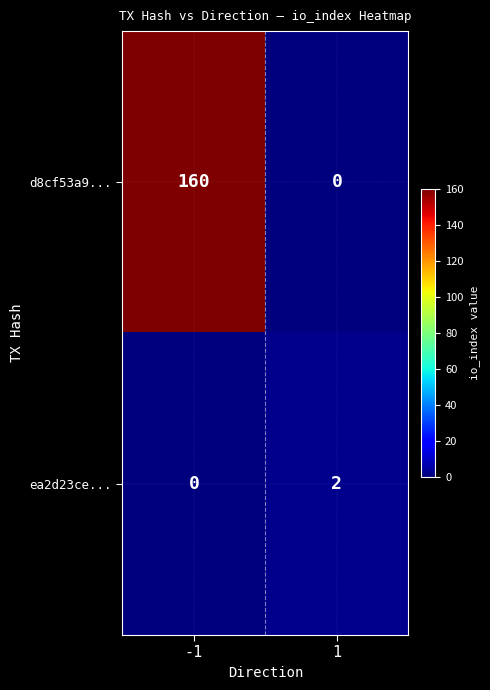

Between -1 and 1, which series saw the biggest shift?

d8cf53a9...